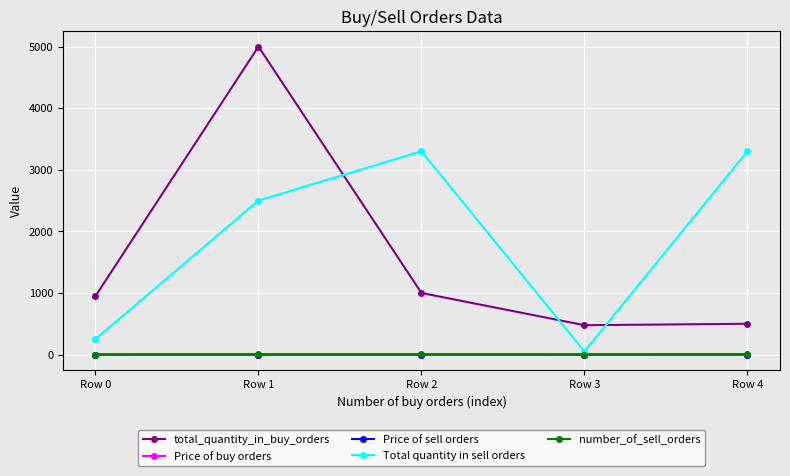

Which series has the largest total across all categories?

Total quantity in sell orders